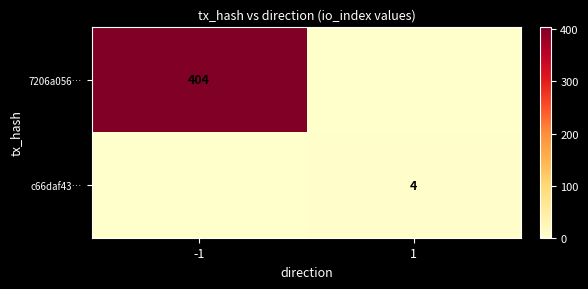

True or false: 7206a056… has a value of 404 at -1.

True